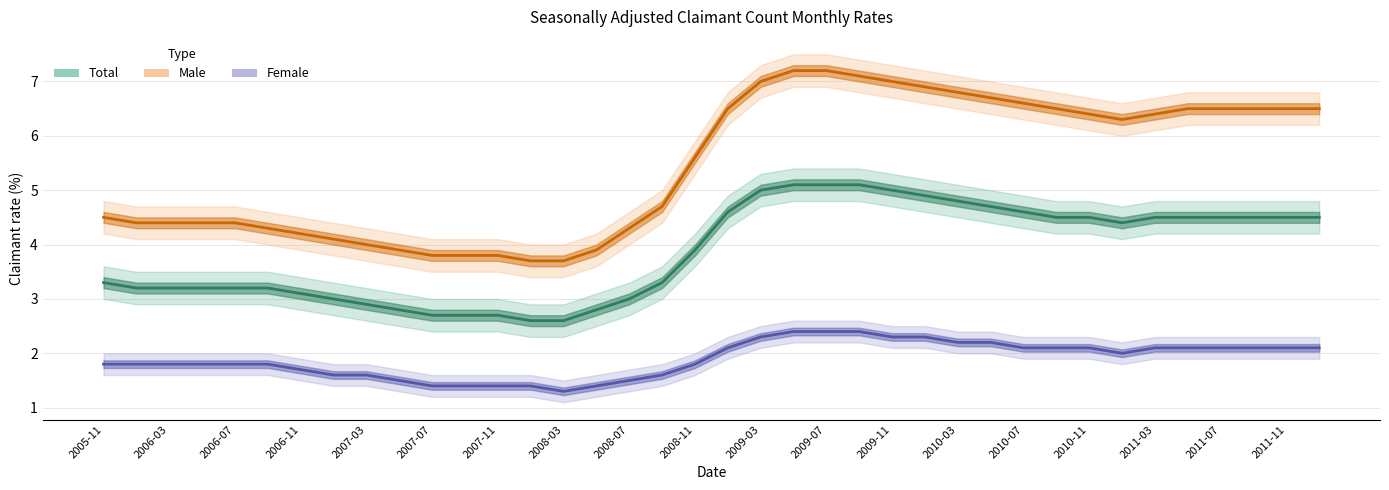

Rank the series by their average value, from lowest to highest.

Female, Total, Male